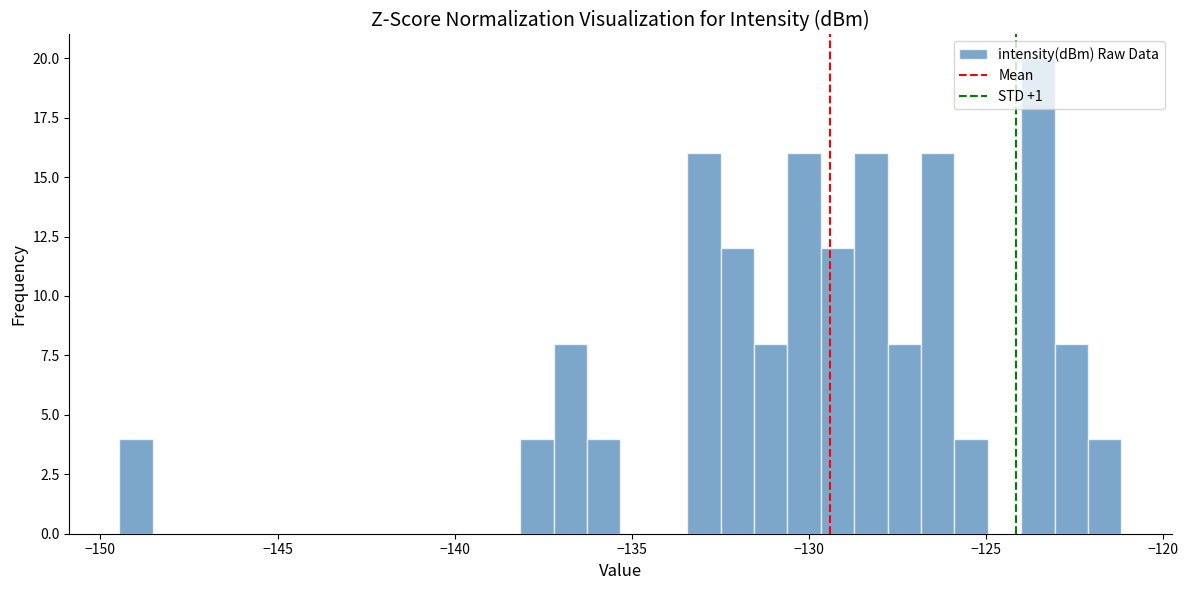

Read against the x-axis, roughly where is the centre of the tallest bar?

-123.5